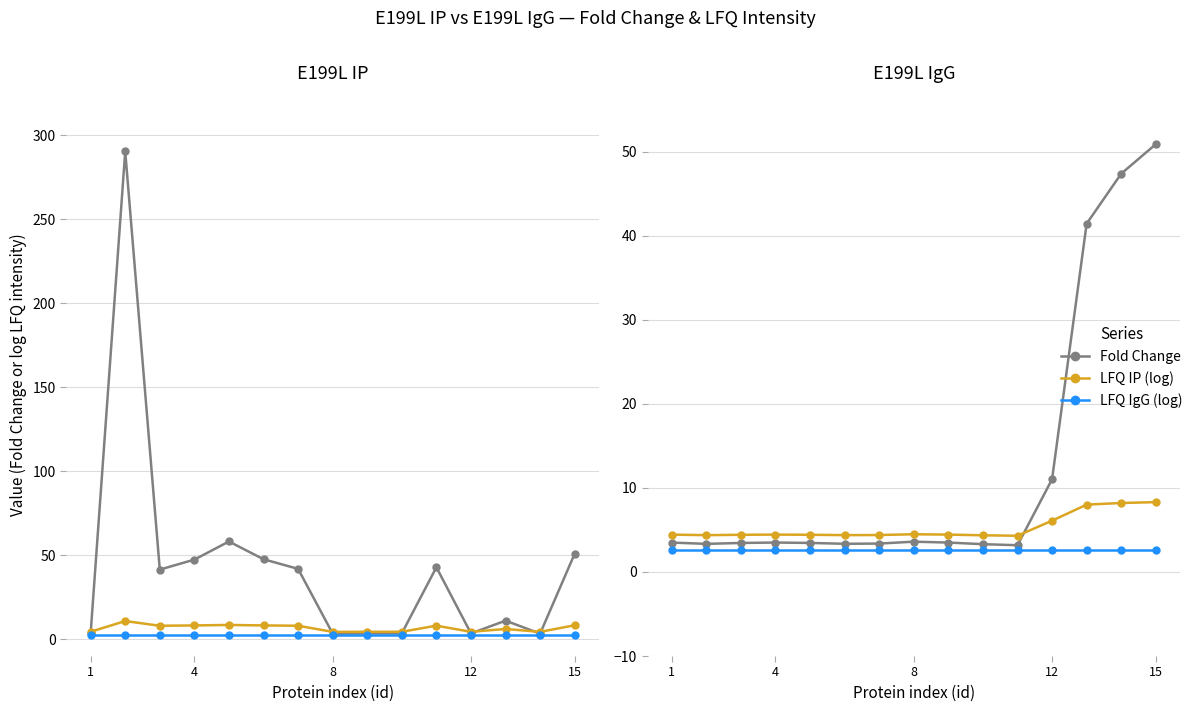

The value of Fold Change at 4 is 3.3. True or false?

True